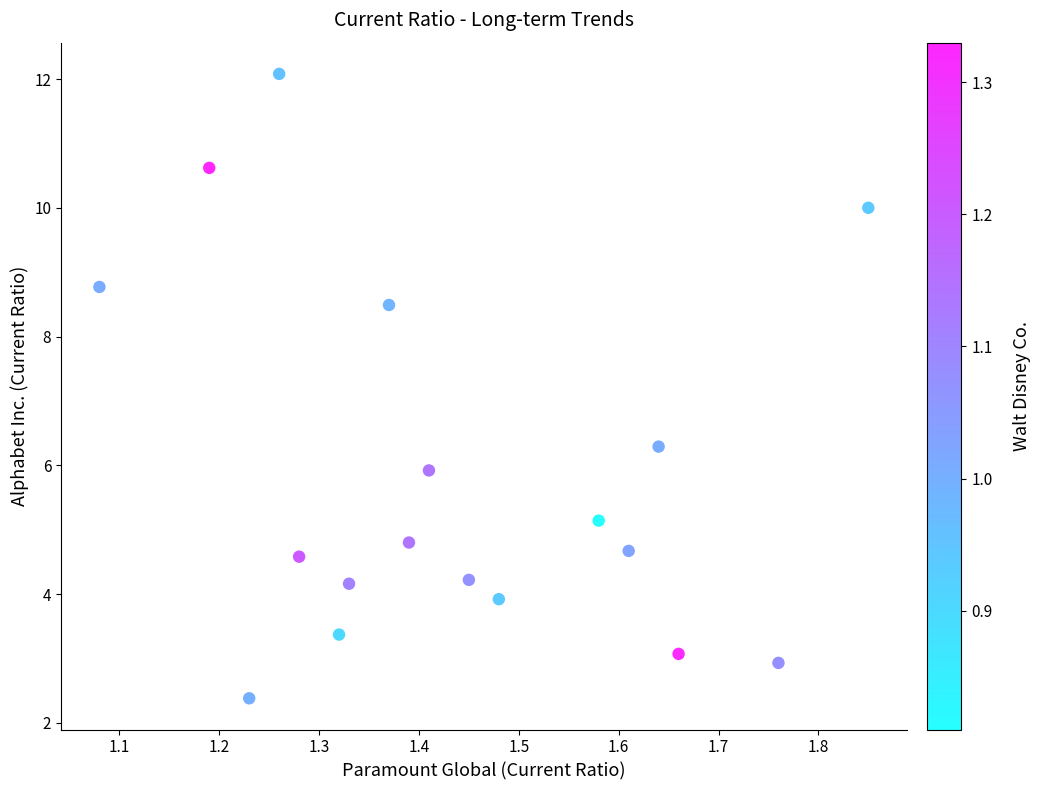

What Y value in the scatter plot is closest to 7?

6.3